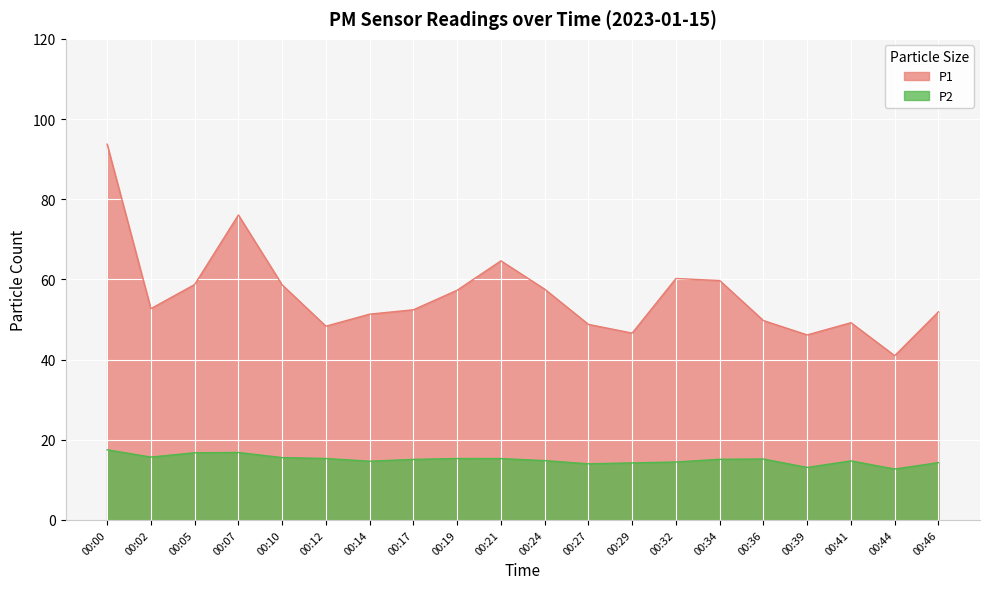

The P2 series shows 22.4 at 00:21. True or false?

False